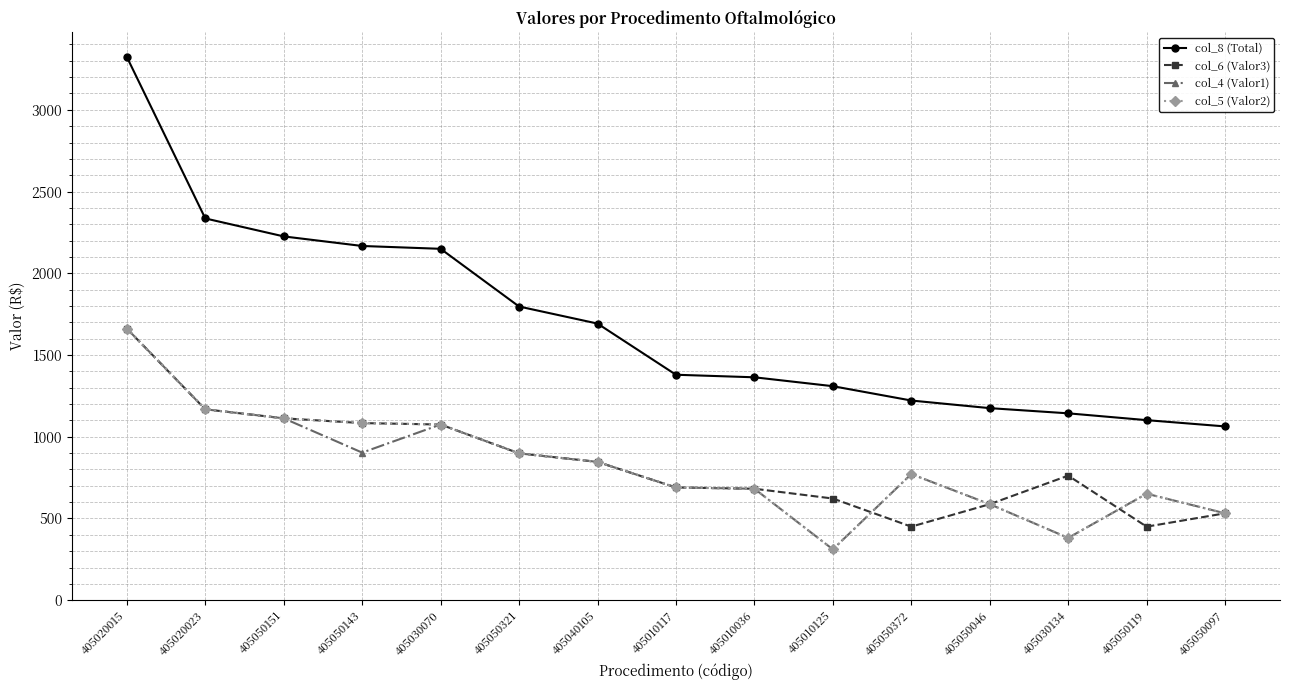

What is the difference between the highest and lowest values at 405020023?

1167.8